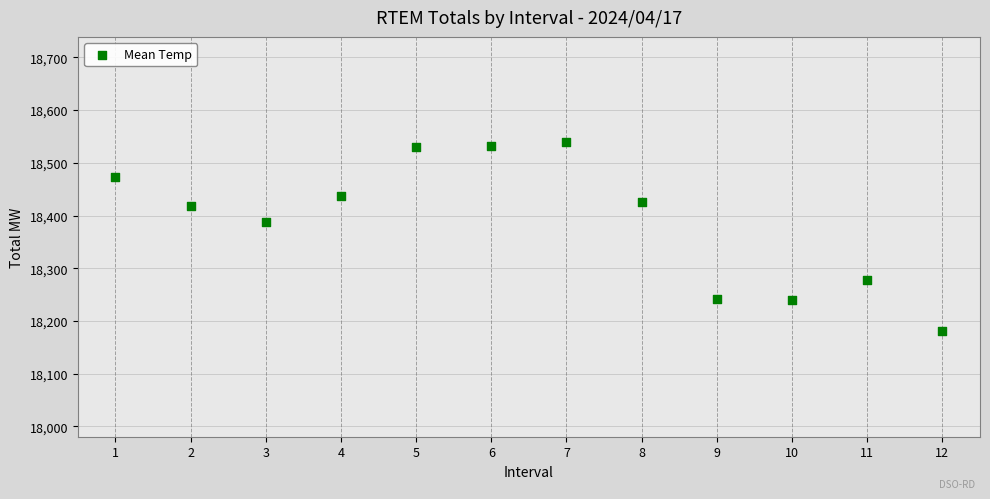

What is the average X value?

6.5